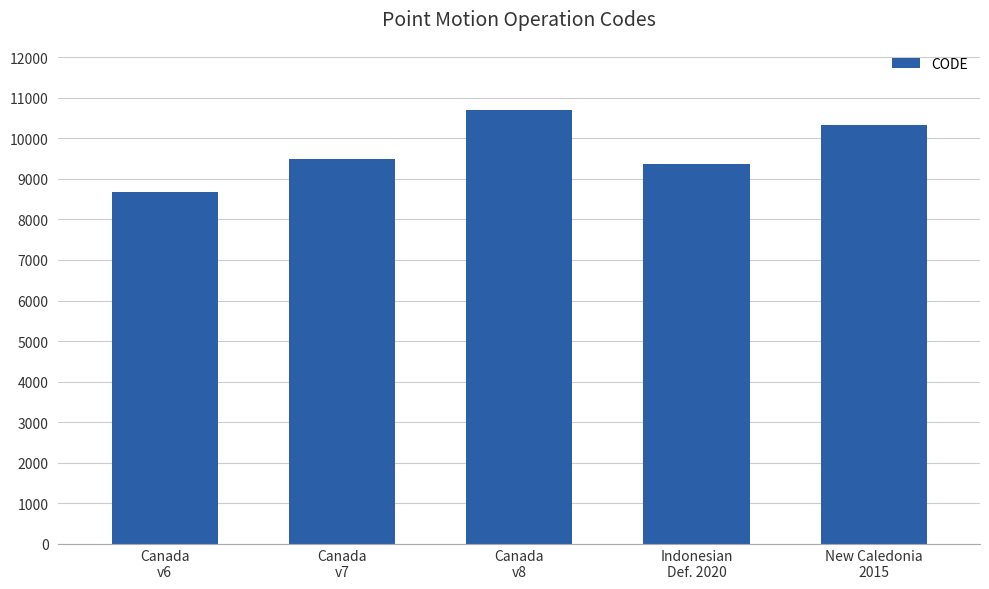

Rank the categories by value from lowest to highest.

Canada
v6, Indonesian
Def. 2020, Canada
v7, New Caledonia
2015, Canada
v8